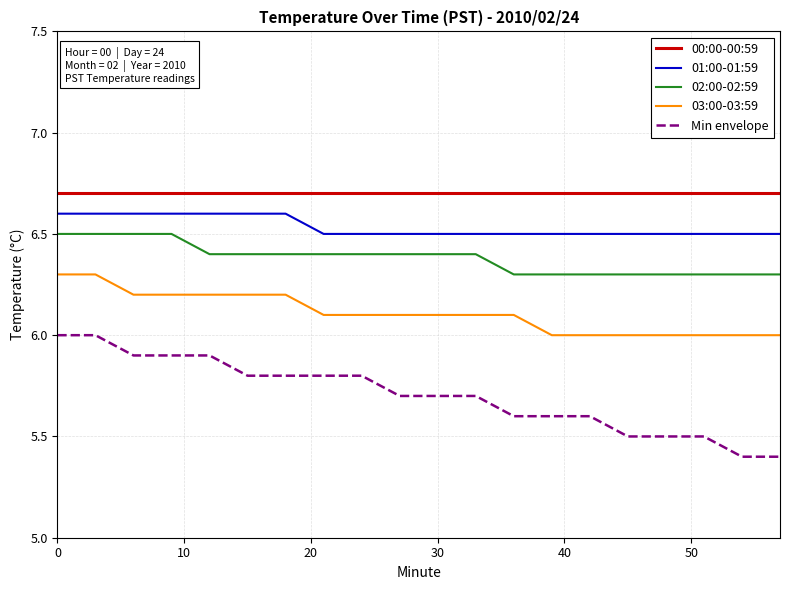

How many Min envelope values are between 5 and 6?

20